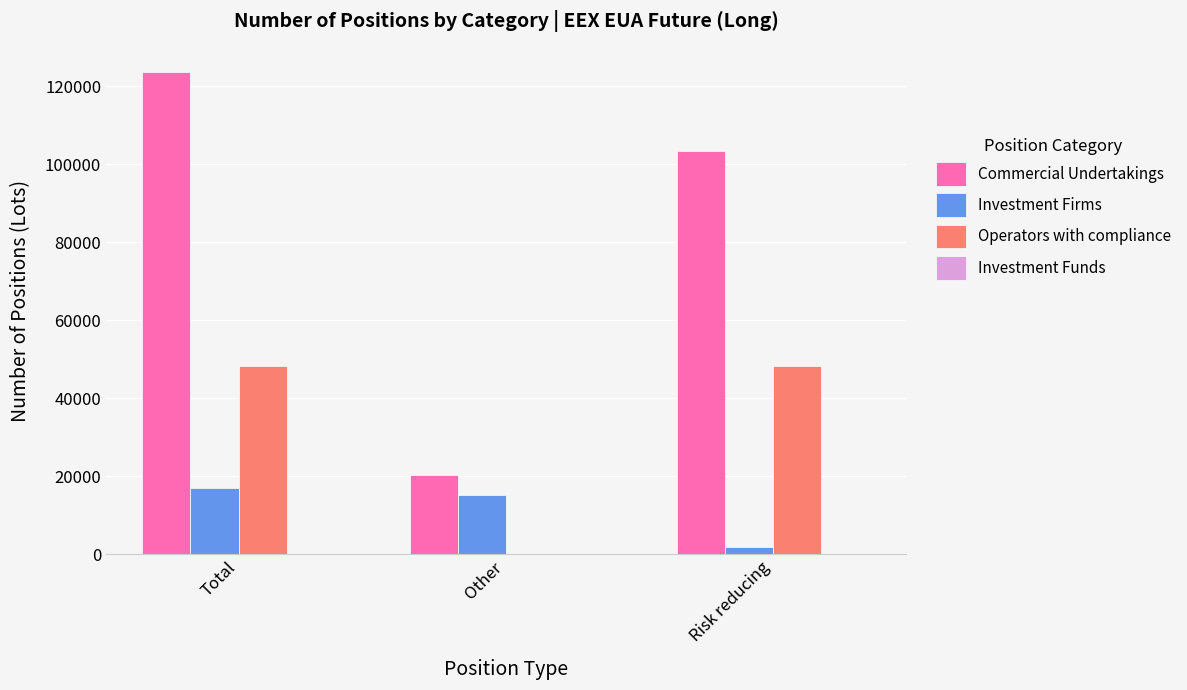

Where is Investment Firms nearest to the value 9322?

Other